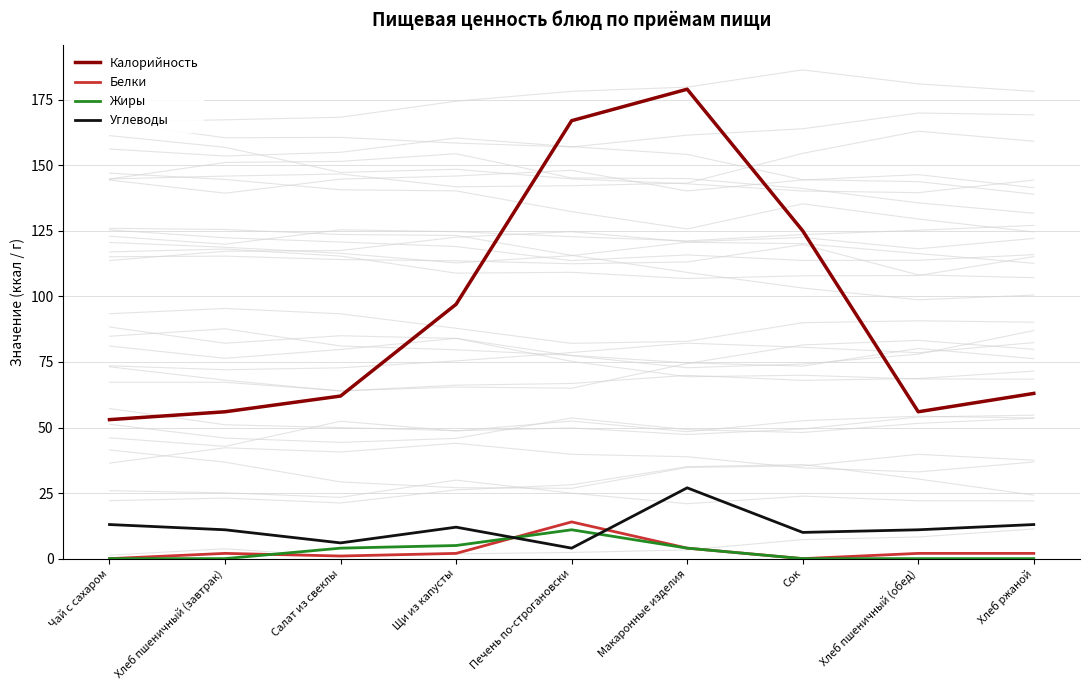

Is it true that Углеводы equals 12 at Макаронные изделия?

False